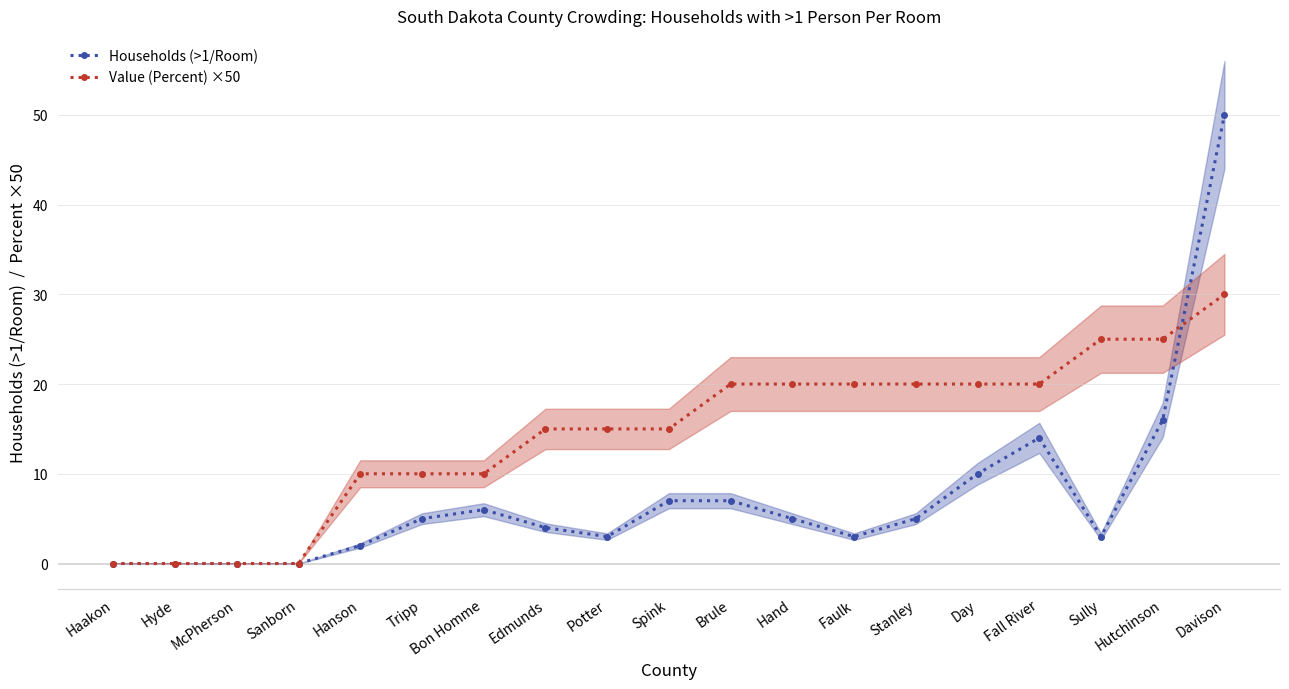

Count the number of categories in the chart.

19